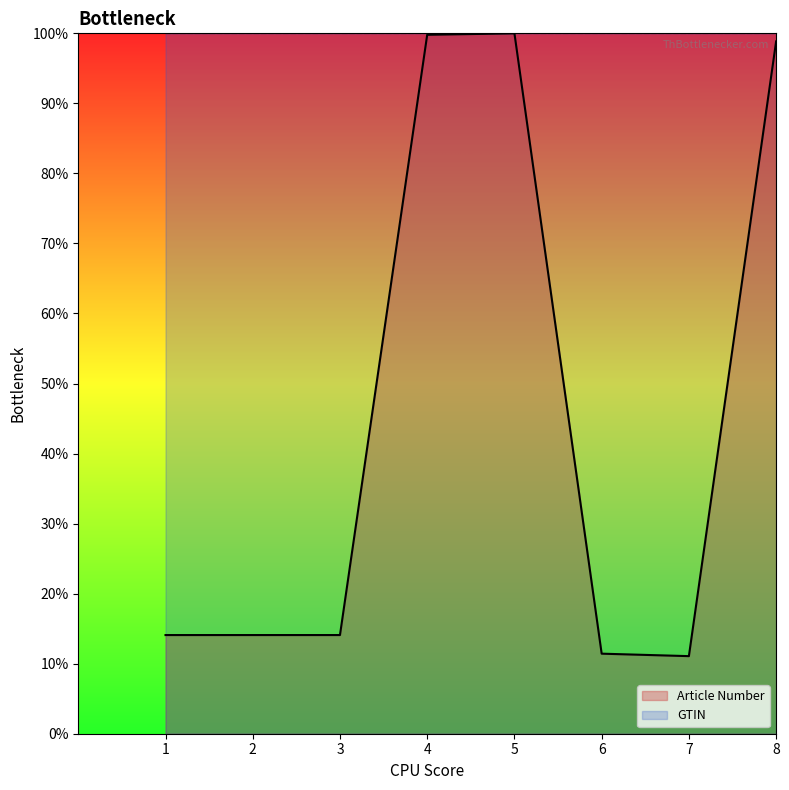

At which label does Article Number reach its peak?

5